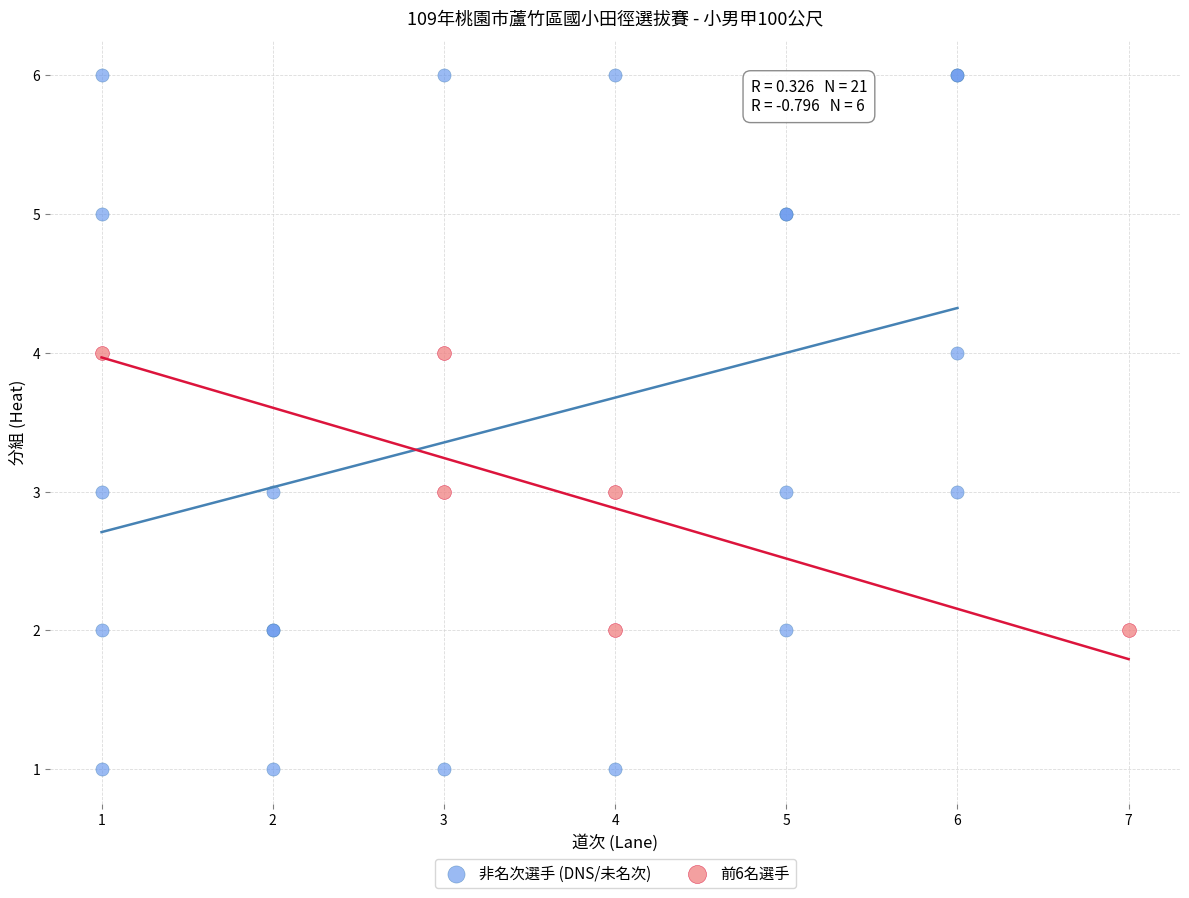

Which series reaches the minimum Y coordinate?

非名次選手 (DNS/未名次)